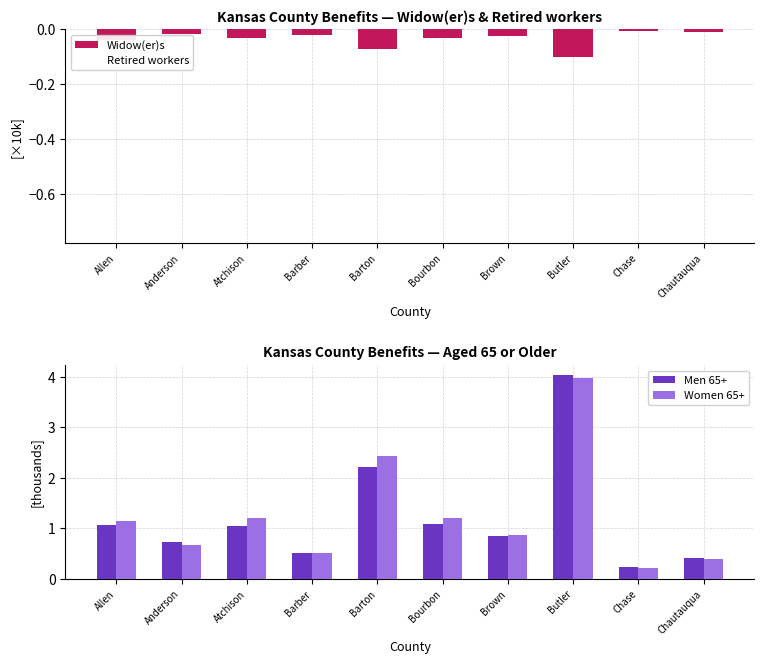

Rank the series by their maximum value, from lowest to highest.

Retired workers, Widow(er)s, Women 65+, Men 65+